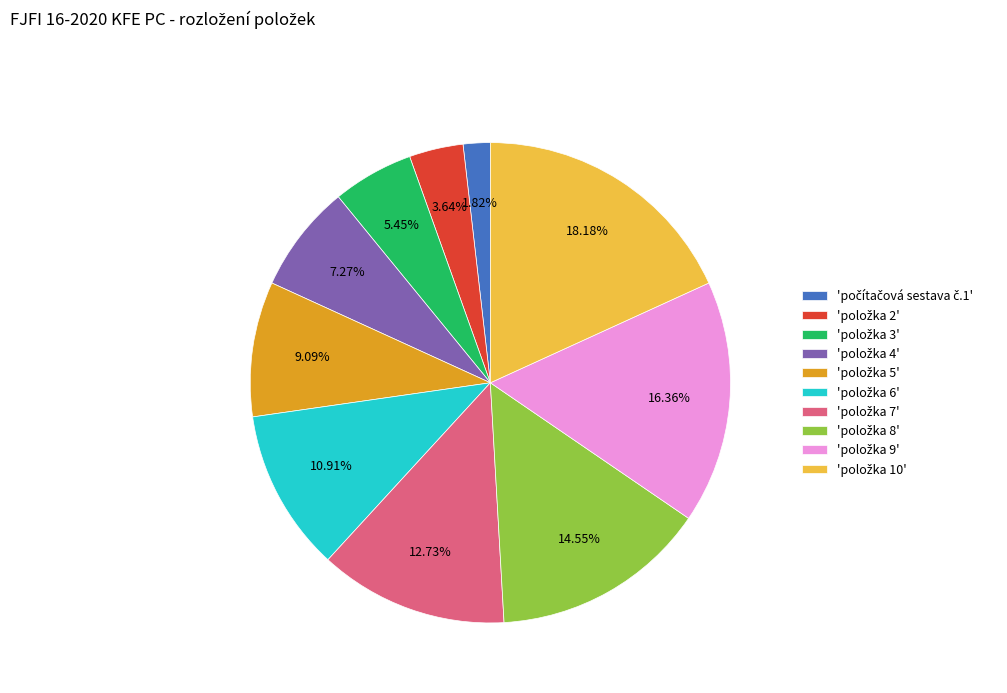

Is there a majority slice in this chart?

No